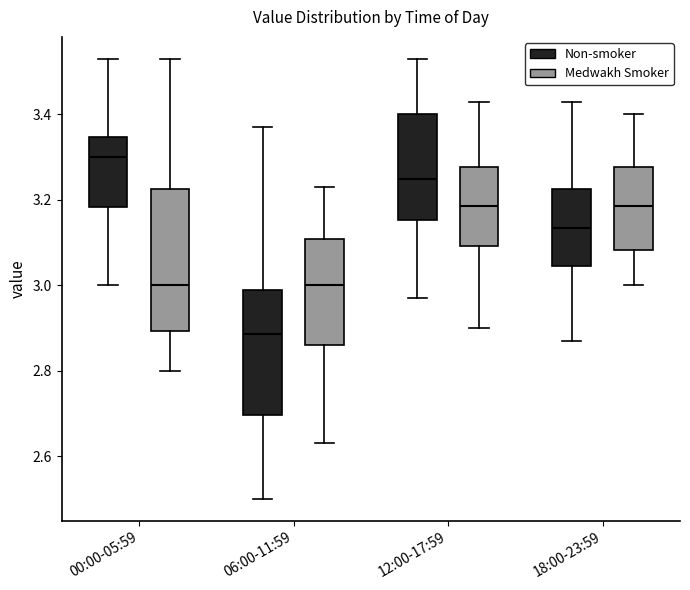

Comparing the boxes themselves (not the whiskers), which one is the tallest?

00:00-05:59 (Medwakh Smoker)